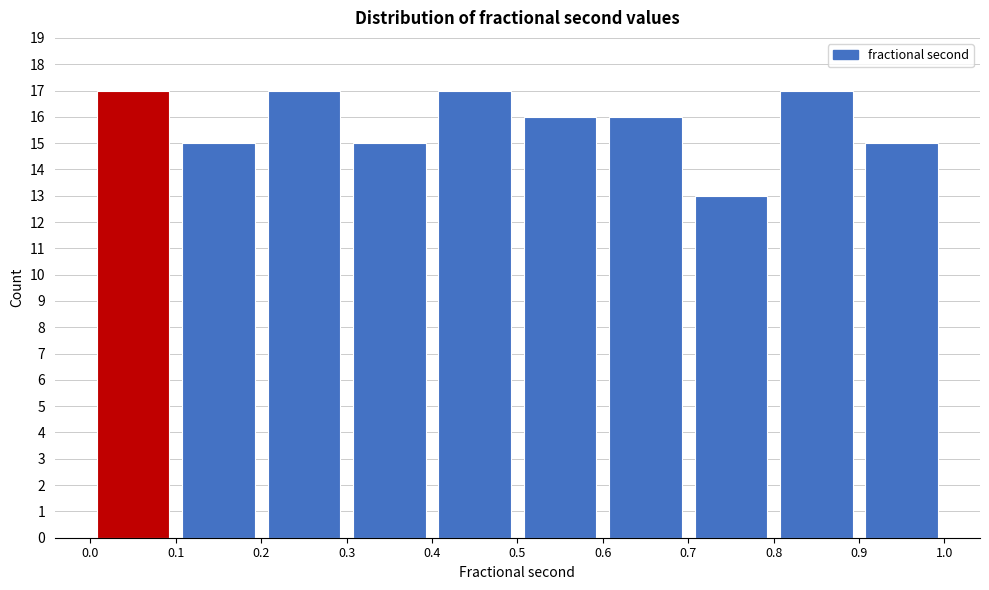

Reading left to right, transcribe this chart: for each bar, give the range it covers on the x-axis and its height. The values are not printed on the chart, so give them approximately, as read against the axis.

0.0 to 0.1: 17
0.1 to 0.2: 15
0.2 to 0.3: 17
0.3 to 0.4: 15
0.4 to 0.5: 17
0.5 to 0.6: 16
0.6 to 0.7: 16
0.7 to 0.8: 13
0.8 to 0.9: 17
0.9 to 1.0: 15